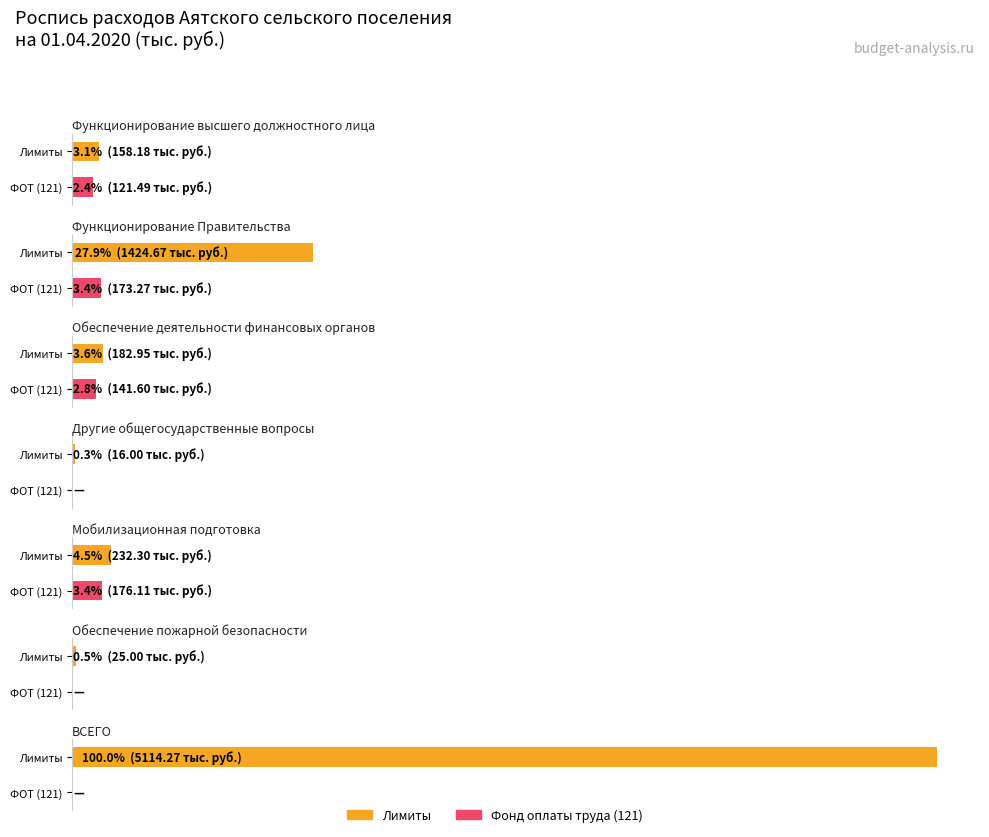

Reading left to right, what are all the values shown in this chart?

Лимиты: Функционирование высшего должностного лица=158.2	Функционирование Правительства=1424.7	Обеспечение деятельности финансовых органов=182.9	Другие общегосударственные вопросы=16.0	Мобилизационная подготовка=232.3	Обеспечение пожарной безопасности=25.0	ВСЕГО=5114.3
Фонд оплаты труда (121): Функционирование высшего должностного лица=121.5	Функционирование Правительства=173.3	Обеспечение деятельности финансовых органов=141.6	Другие общегосударственные вопросы=0.0	Мобилизационная подготовка=176.1	Обеспечение пожарной безопасности=0.0	ВСЕГО=0.0